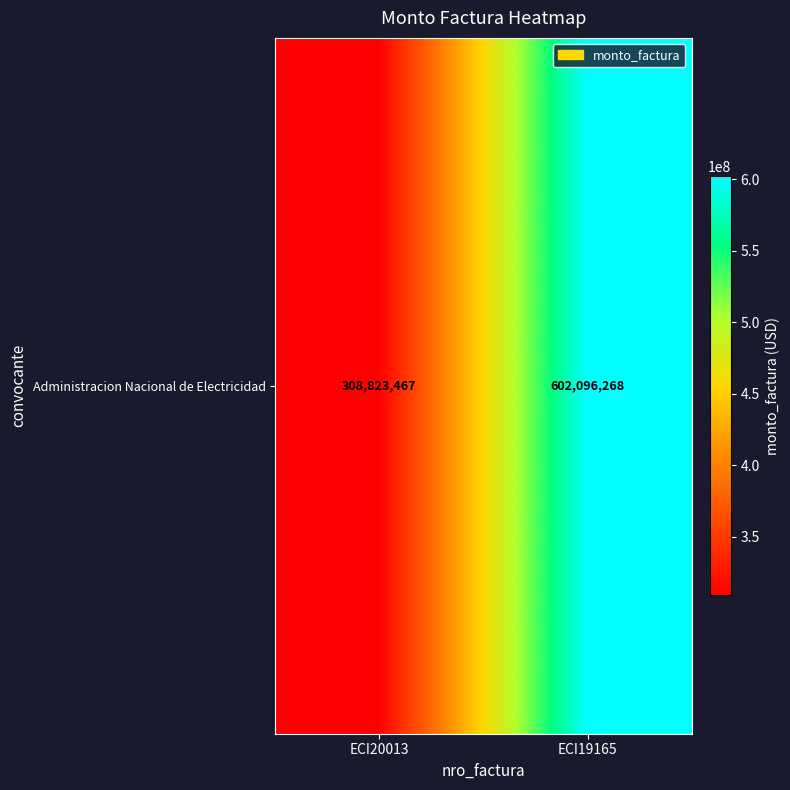

The chart shows a value of 602096268 at ECI19165. True or false?

True